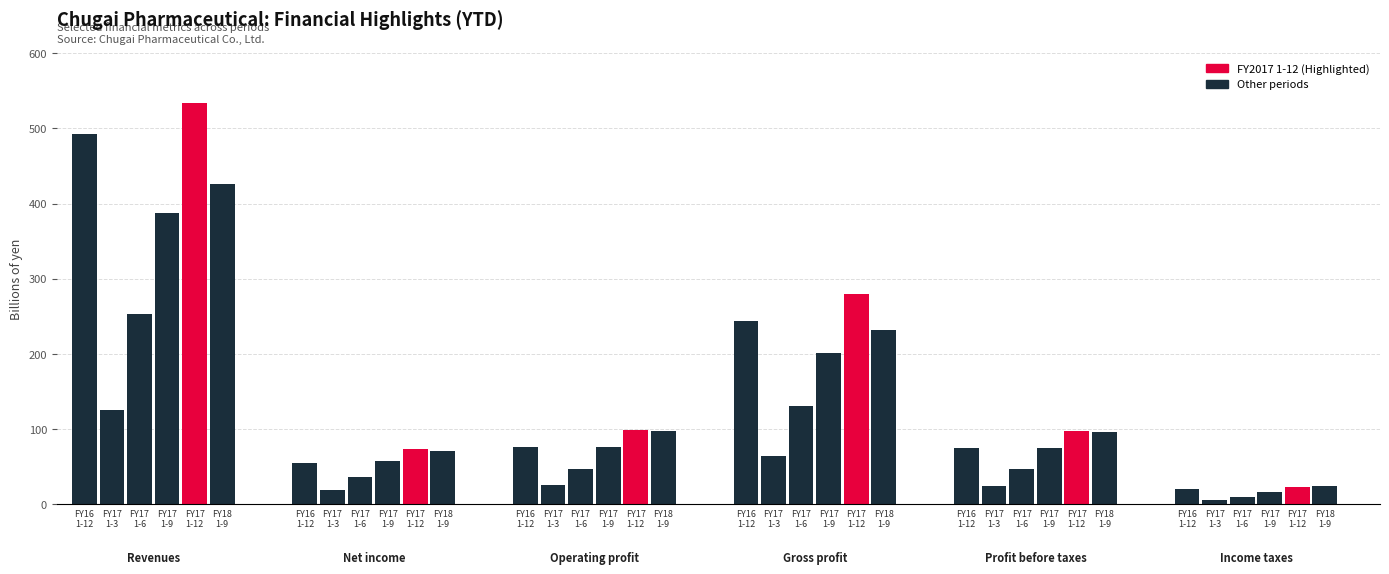

Which series has the largest total across all categories?

FY2017 1-12